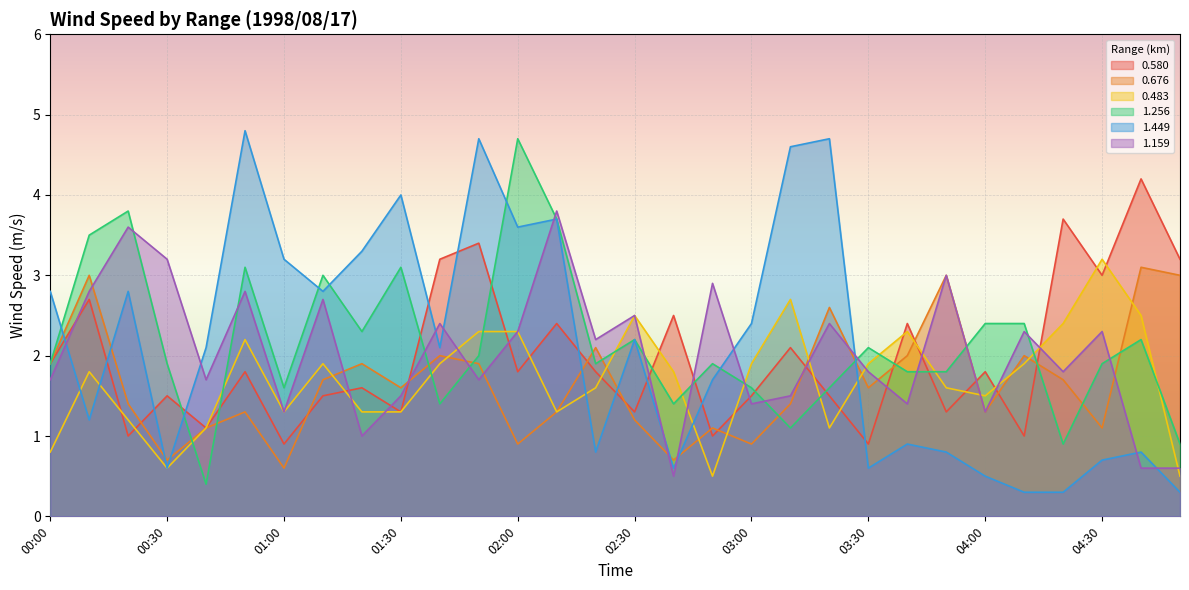

What is the difference between the maximum and second lowest values in the 1.256 series?

3.8